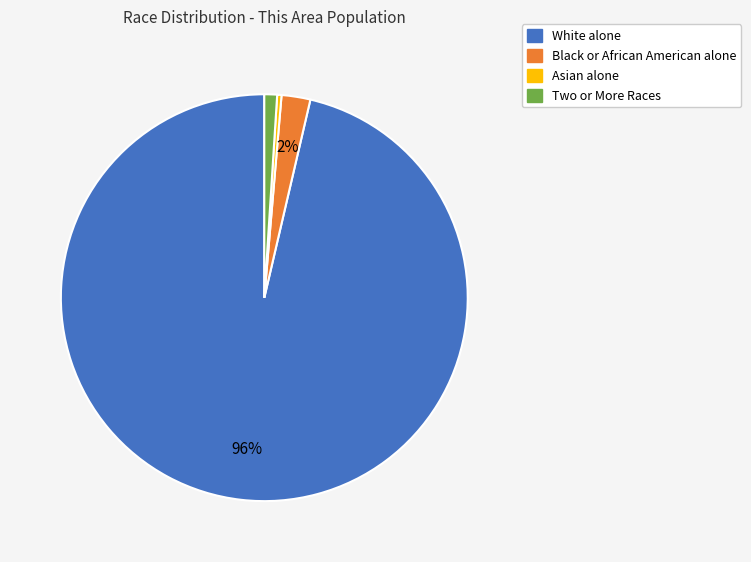

What percentage is the Two or More Races slice, to the nearest percent?

1%